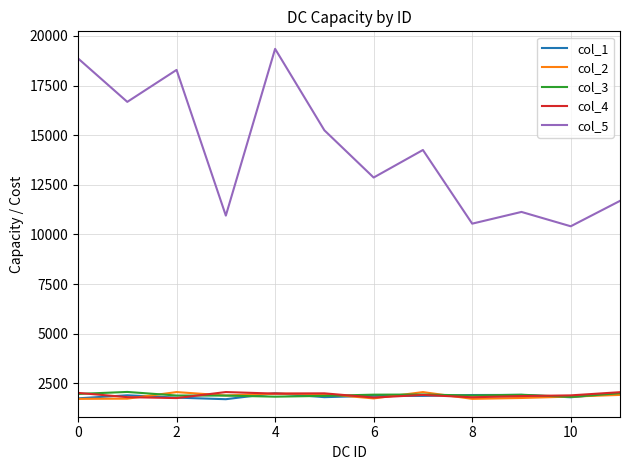

What is the maximum value shown in the chart?

19348